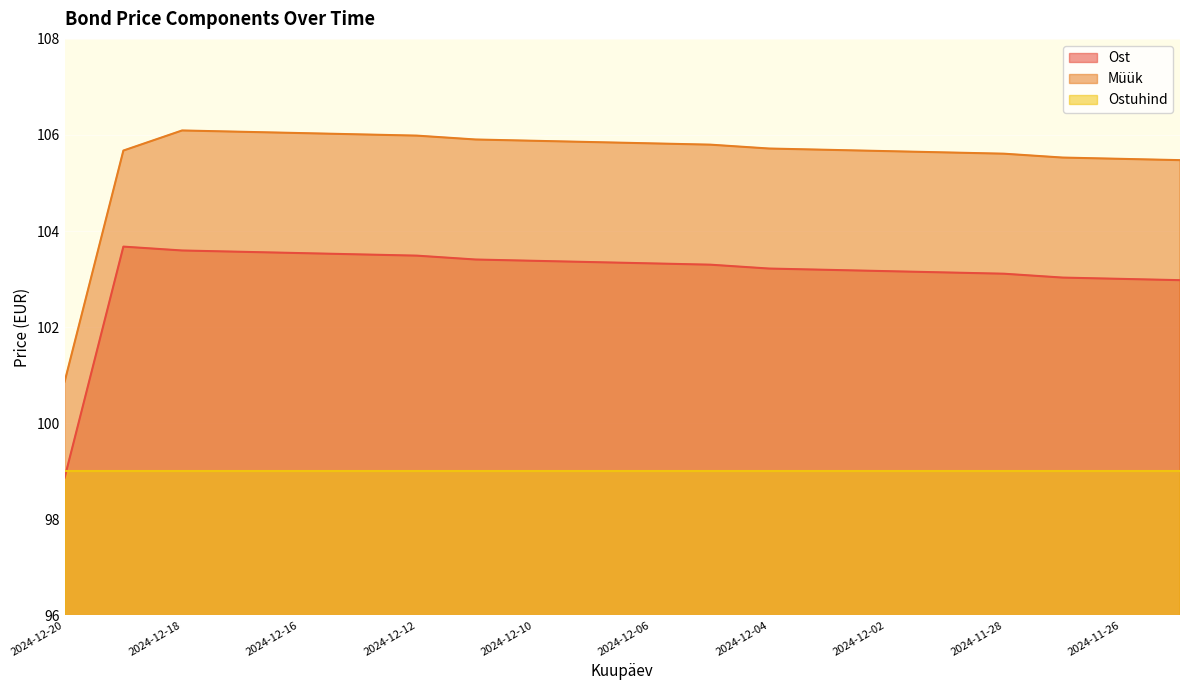

At which label does Müük reach its minimum?

2024-12-20